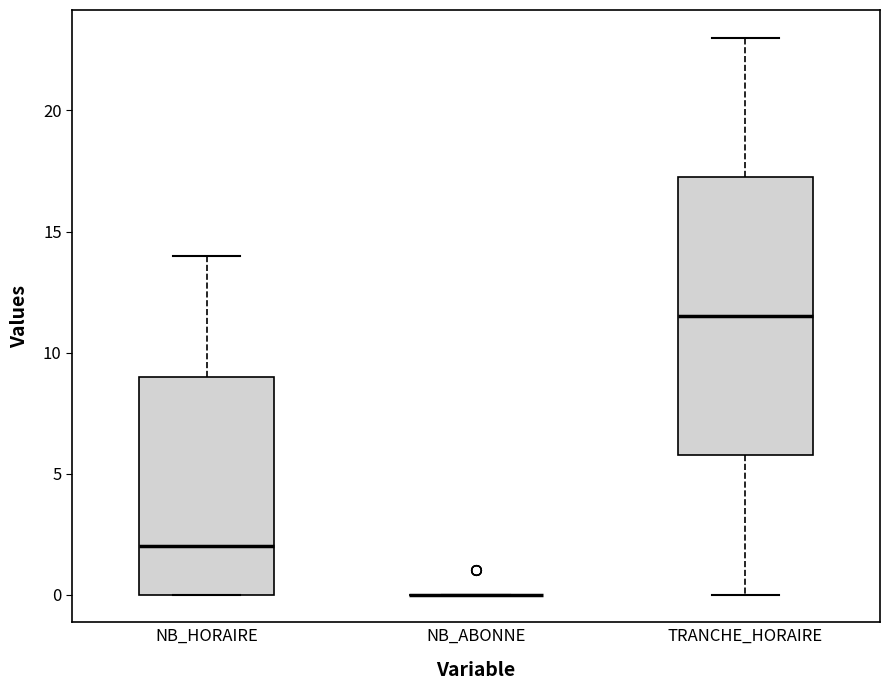

Reading left to right, transcribe this box plot: for each box, give where its median line is, the range the box spans, and where its two whiskers end, as read against the y-axis. The values are not printed on the chart, so give them approximately, as read against the axis.

NB_HORAIRE: median 2.0, box 0.0 to 9.0, whiskers 0.0 to 14.0
NB_ABONNE: box collapsed to a line at 0.0, whiskers 0.0 to 0.0
TRANCHE_HORAIRE: median 11.5, box 6.0 to 17.5, whiskers 0.0 to 23.0